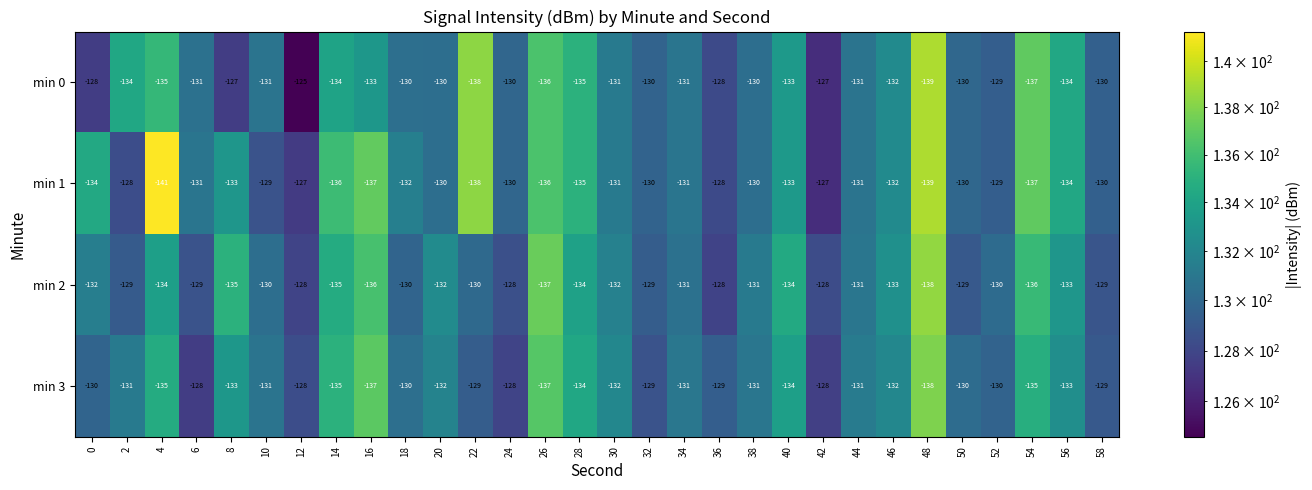

Count the number of data series in this chart.

4